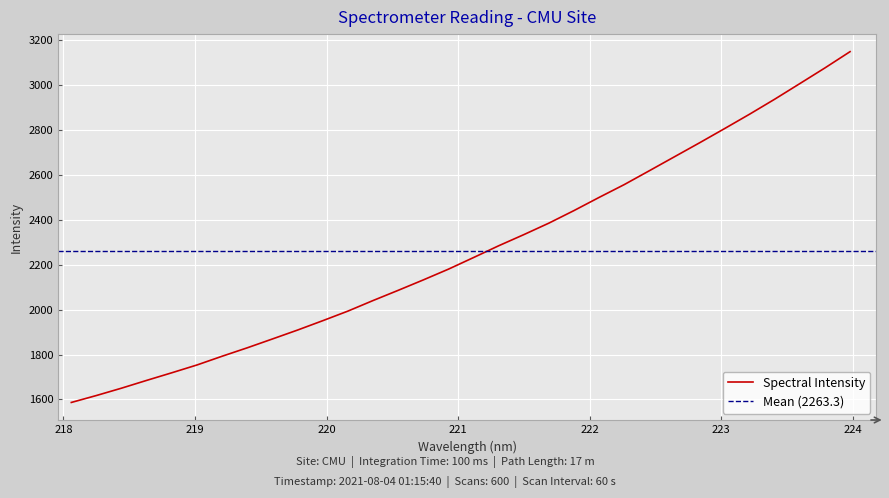

Which category has the lowest value across all series?

218.0596